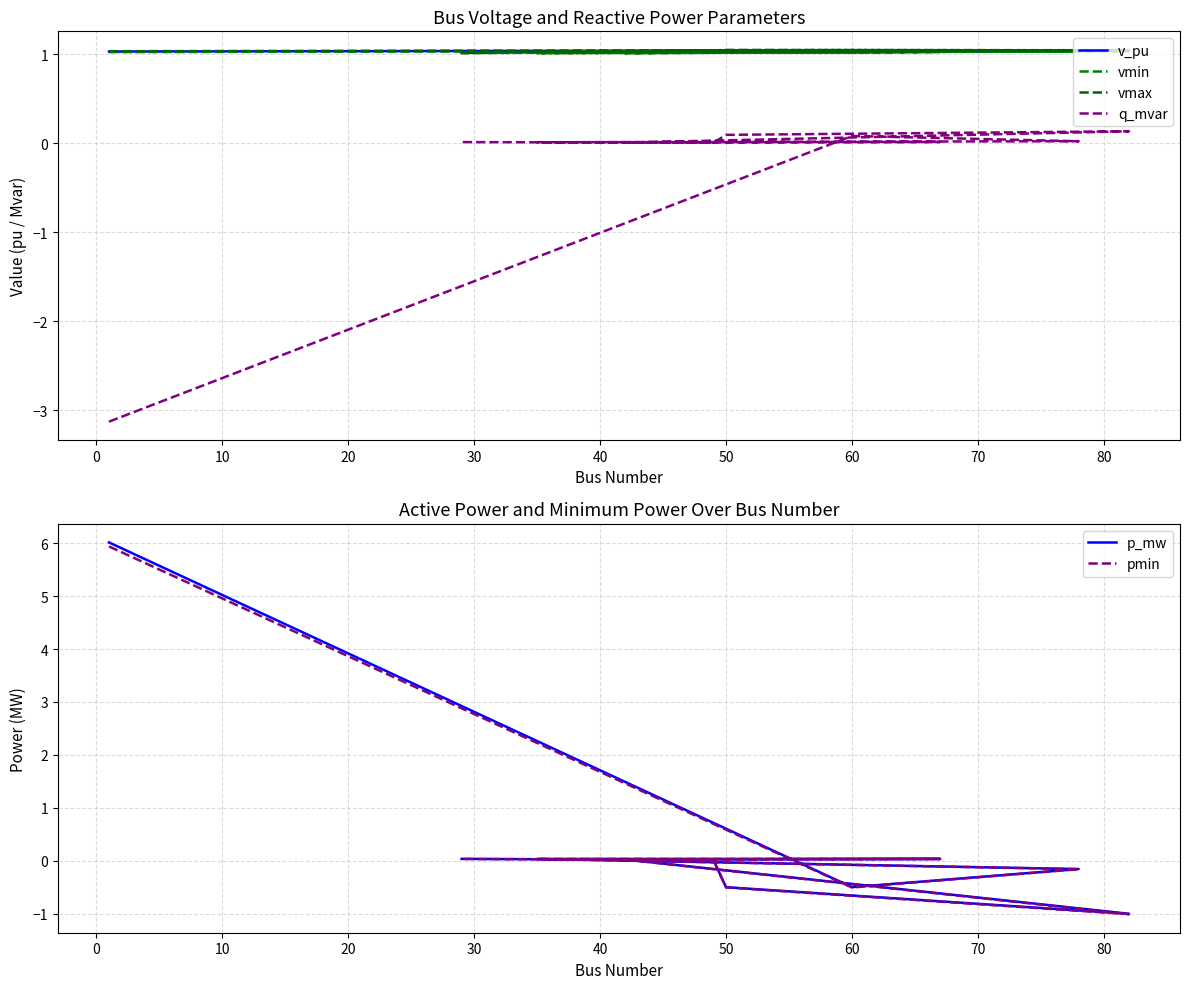

Reading left to right, transcribe all the data shown in this chart.

v_pu: 1.0	1.0	1.0	1.0	1.0	1.0	1.0	1.0	1.0	1.0
vmin: 1.0	1.0	1.0	1.0	1.0	1.0	1.0	1.0	1.0	1.0
vmax: 1.0	1.0	1.0	1.0	1.0	1.0	1.0	1.0	1.0	1.0
q_mvar: -3.1	0.1	0.0	0.0	0.0	0.0	0.1	0.1	0.0	0.0
p_mw: 6.0	-0.5	-0.2	0.0	0.0	0.0	-1.0	-0.5	0.0	0.0
pmin: 5.9	-0.5	-0.2	0.0	0.0	0.0	-1.0	-0.5	0.0	0.0